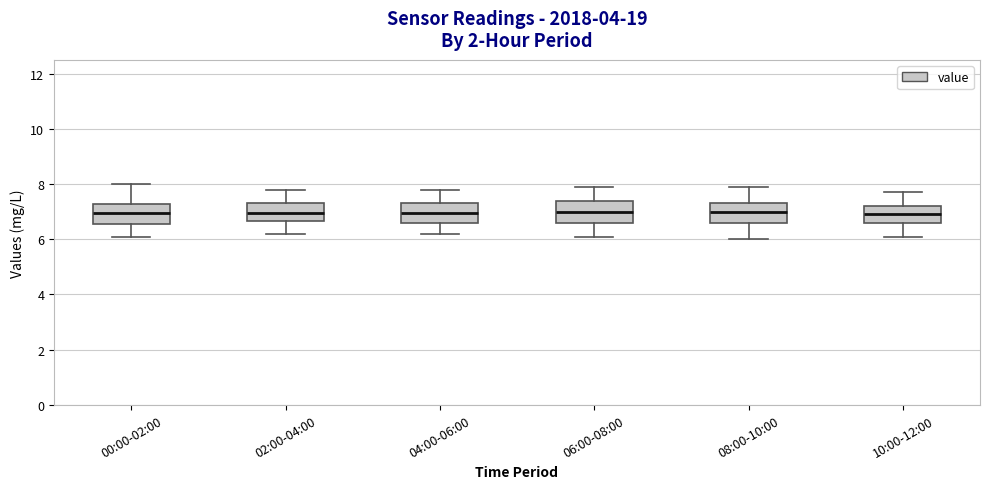

Where does the upper whisker of the box for 08:00-10:00 end on the y-axis? The values are not printed on the chart, so give them approximately, as read against the axis.

8.0